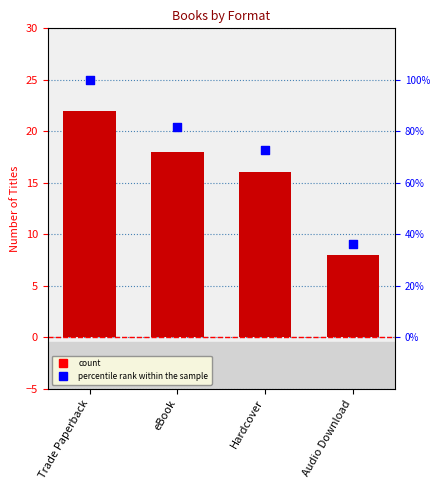

What are all the series names shown in the legend?

Count, percentile rank within the sample